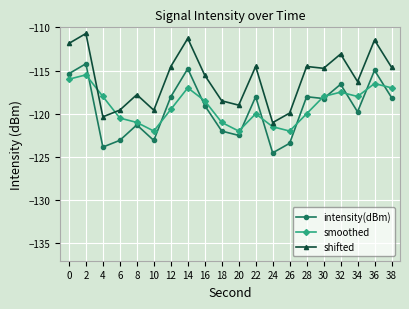

How many values in the shifted series exceed -114?

5